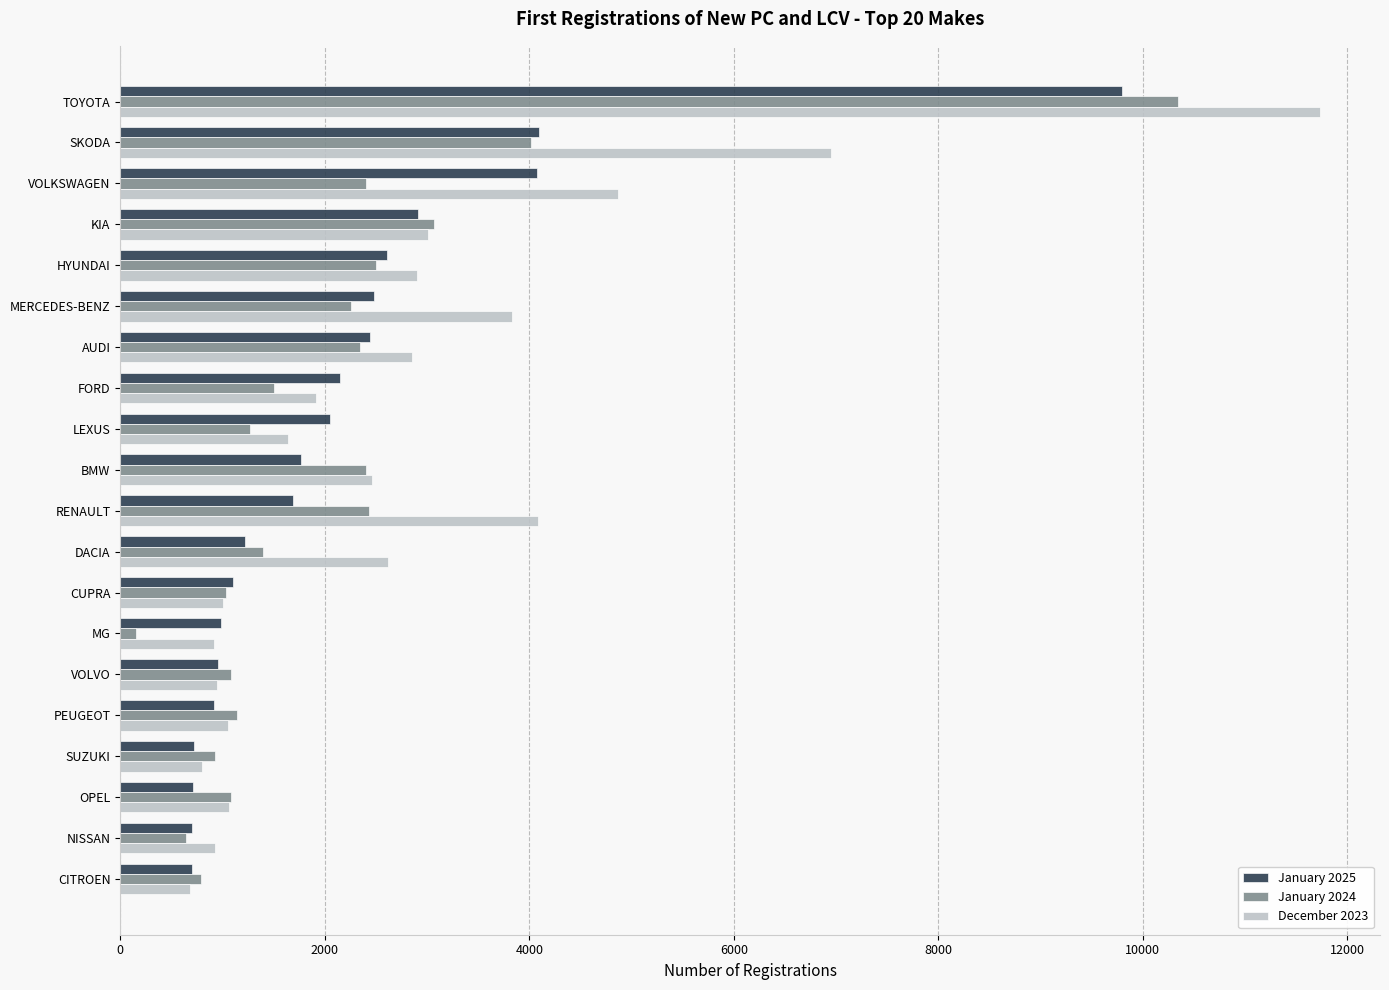

What is the average value of the January 2025 series?

2203